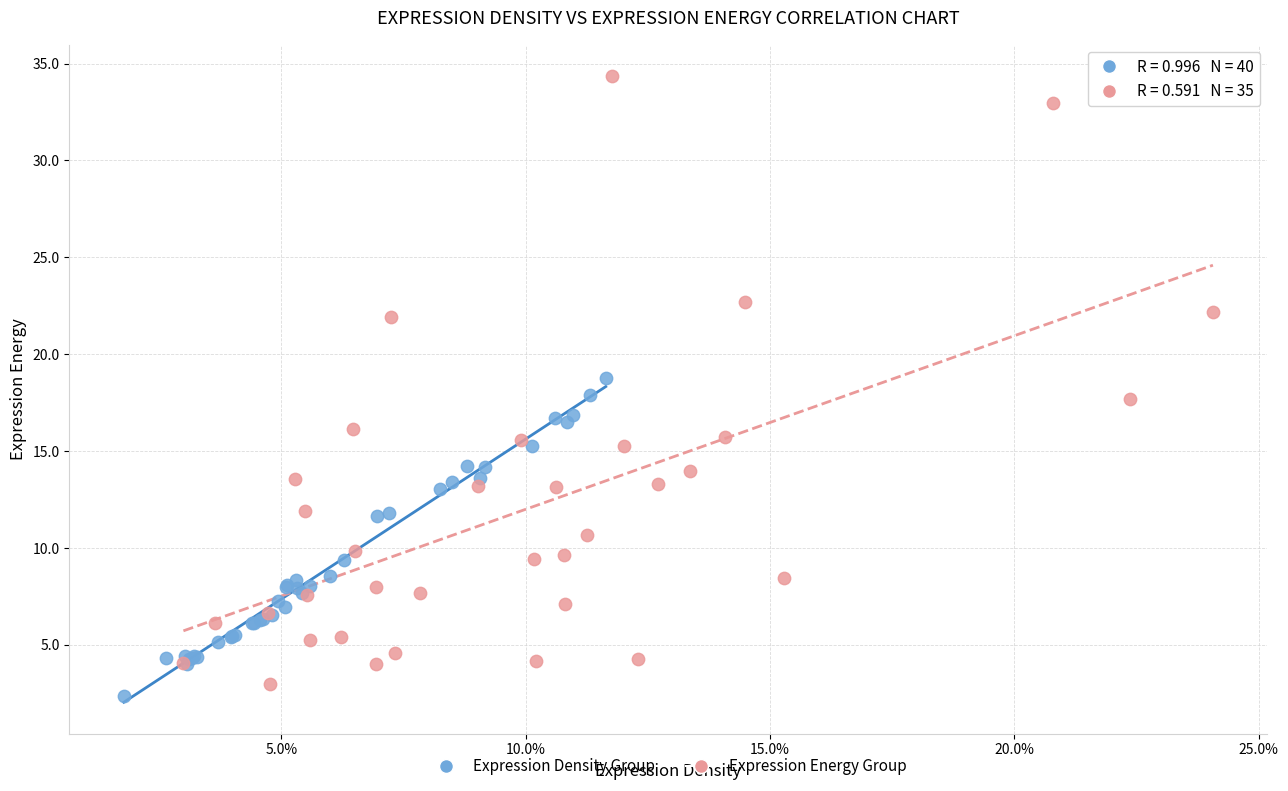

Which series has the largest Y range (max minus min)?

Expression Energy Group